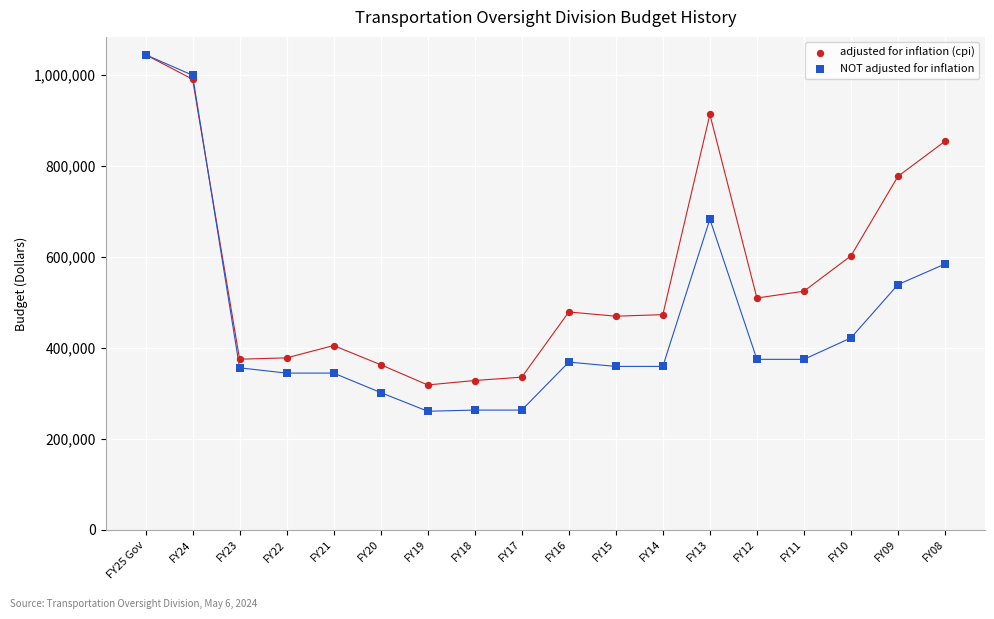

Which series contains the lowest Y value?

NOT adjusted for inflation